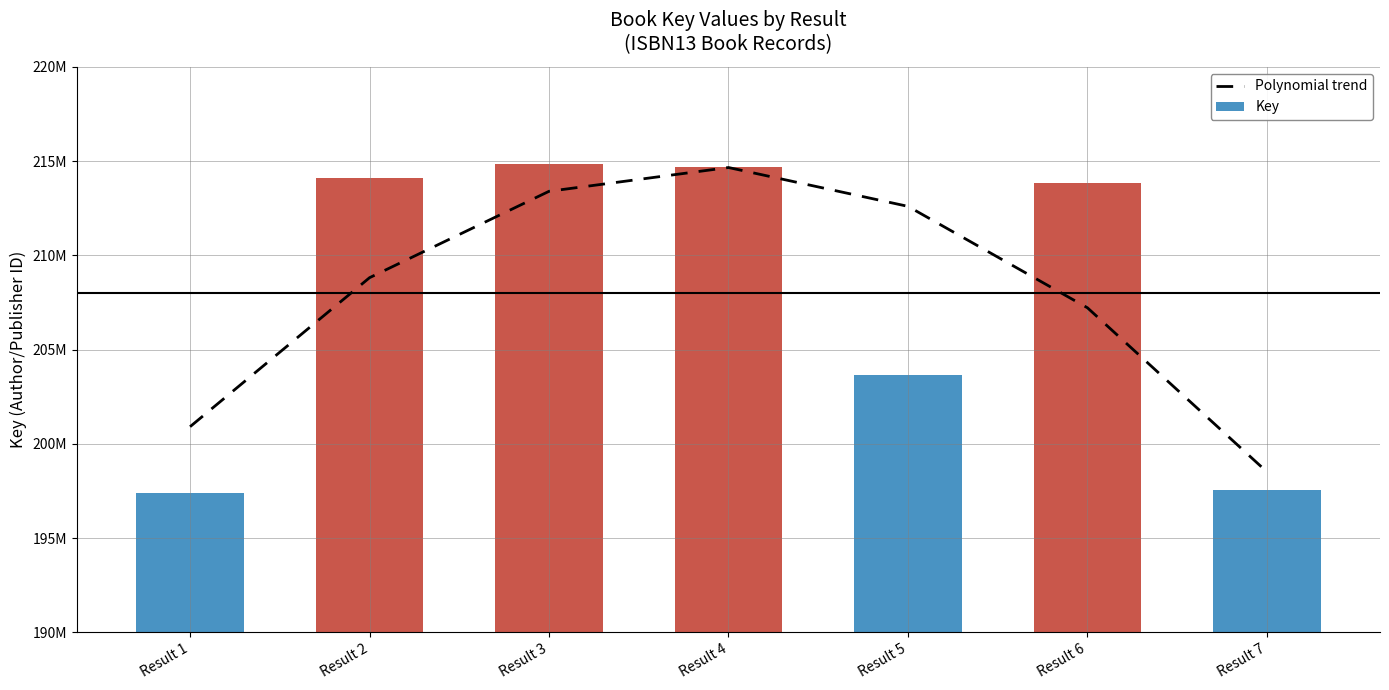

True or false: Key has a value of 283135510.0 at Result 1.

False